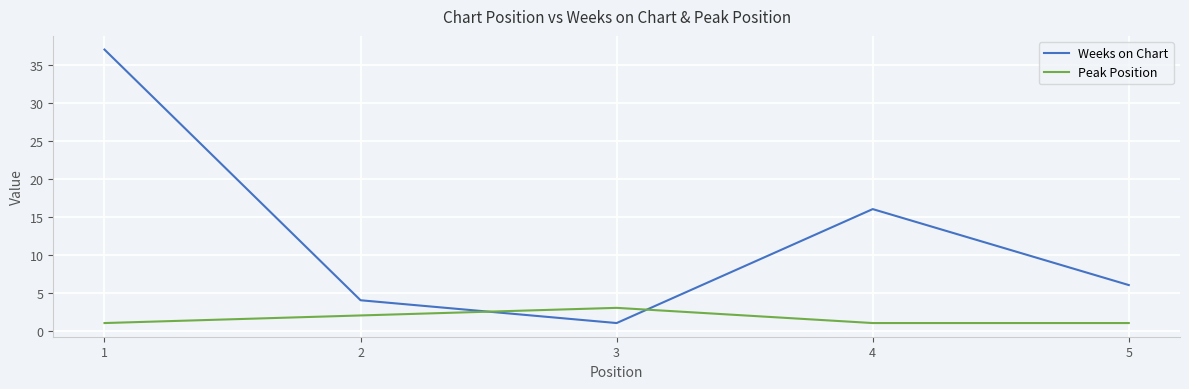

How many distinct data groups are displayed?

2